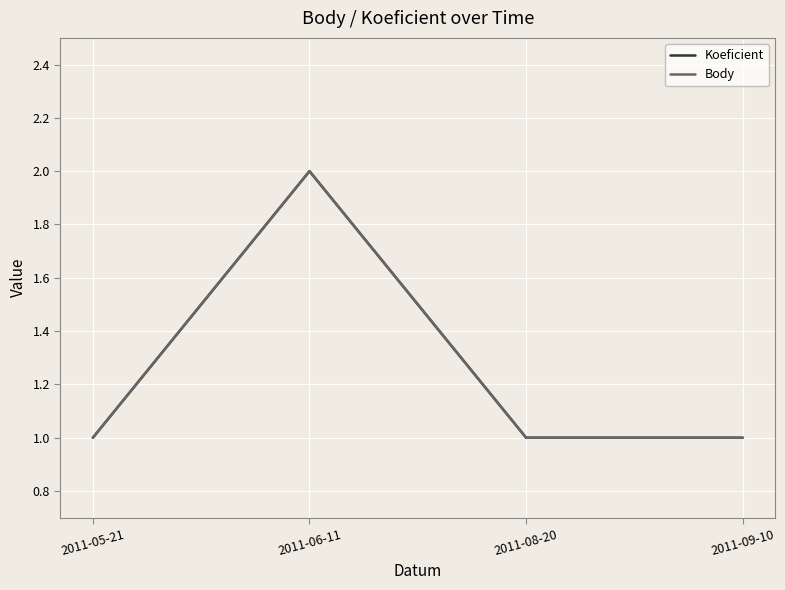

Where is Body nearest to the value 1?

2011-05-21